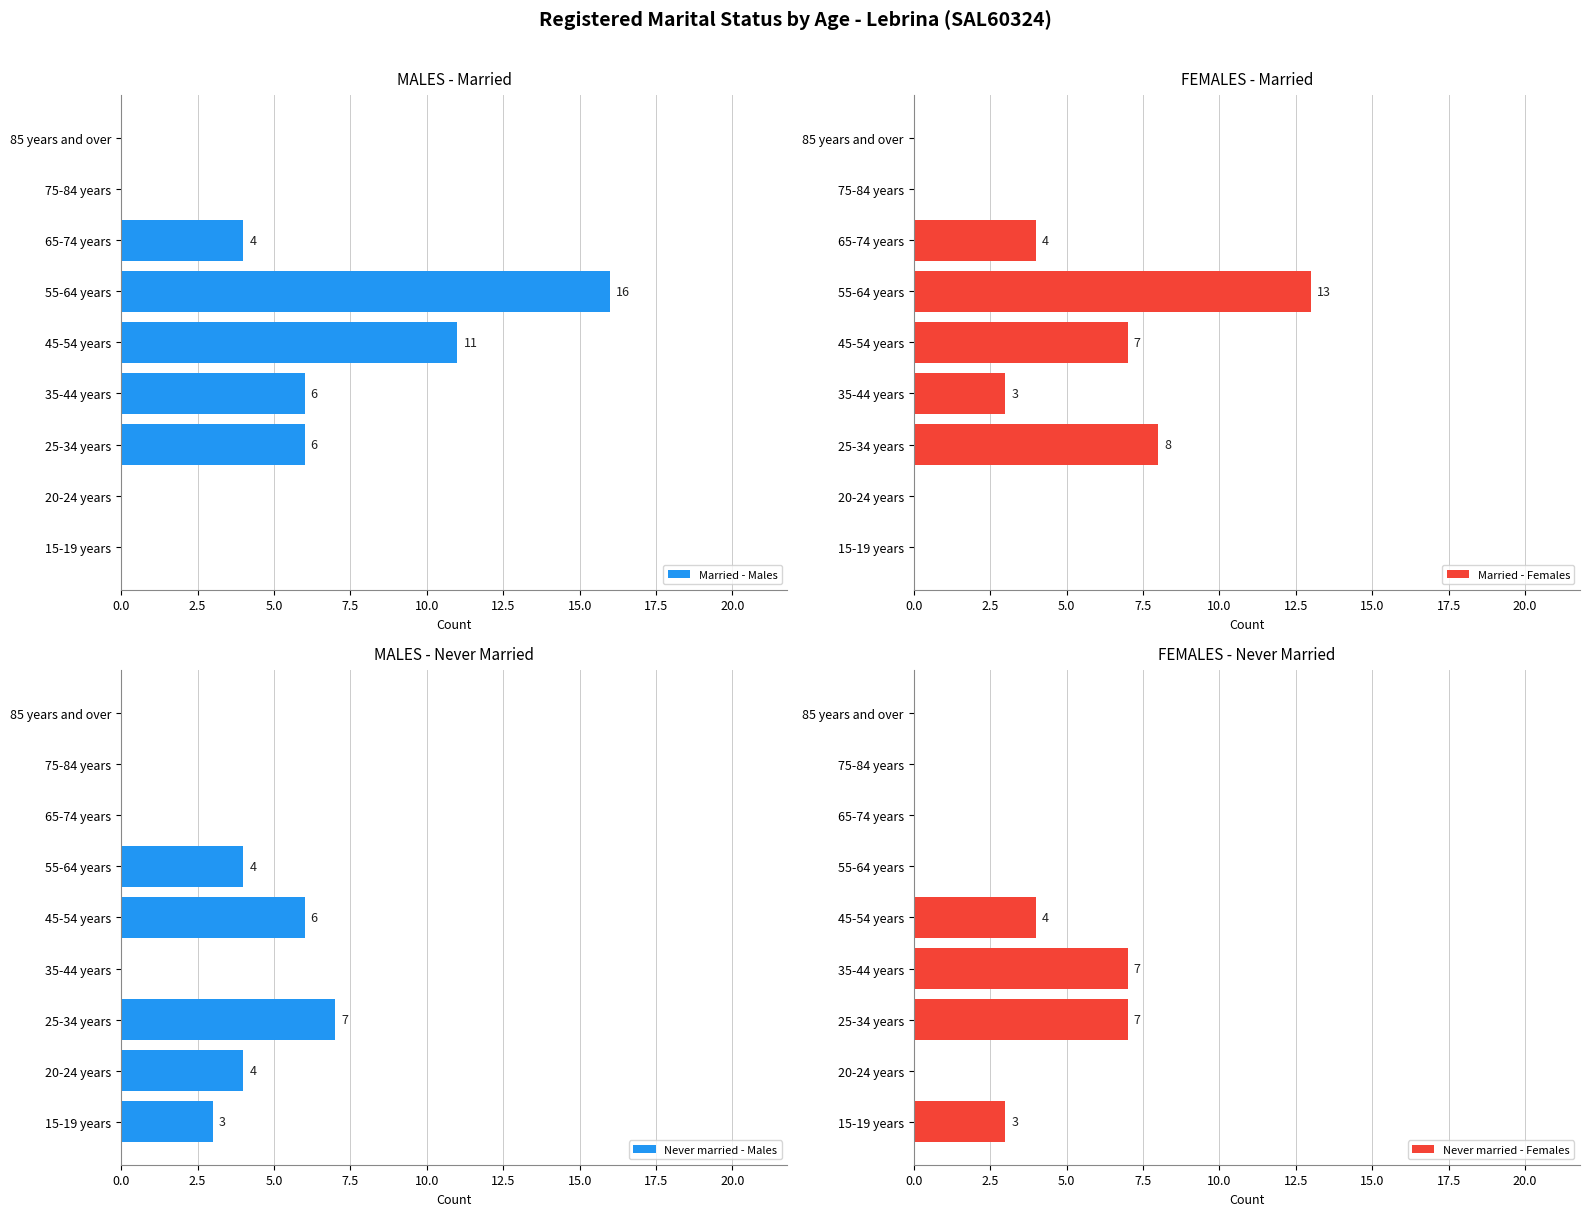

Is it true that Never married - Males equals 7 at 25-34 years?

True